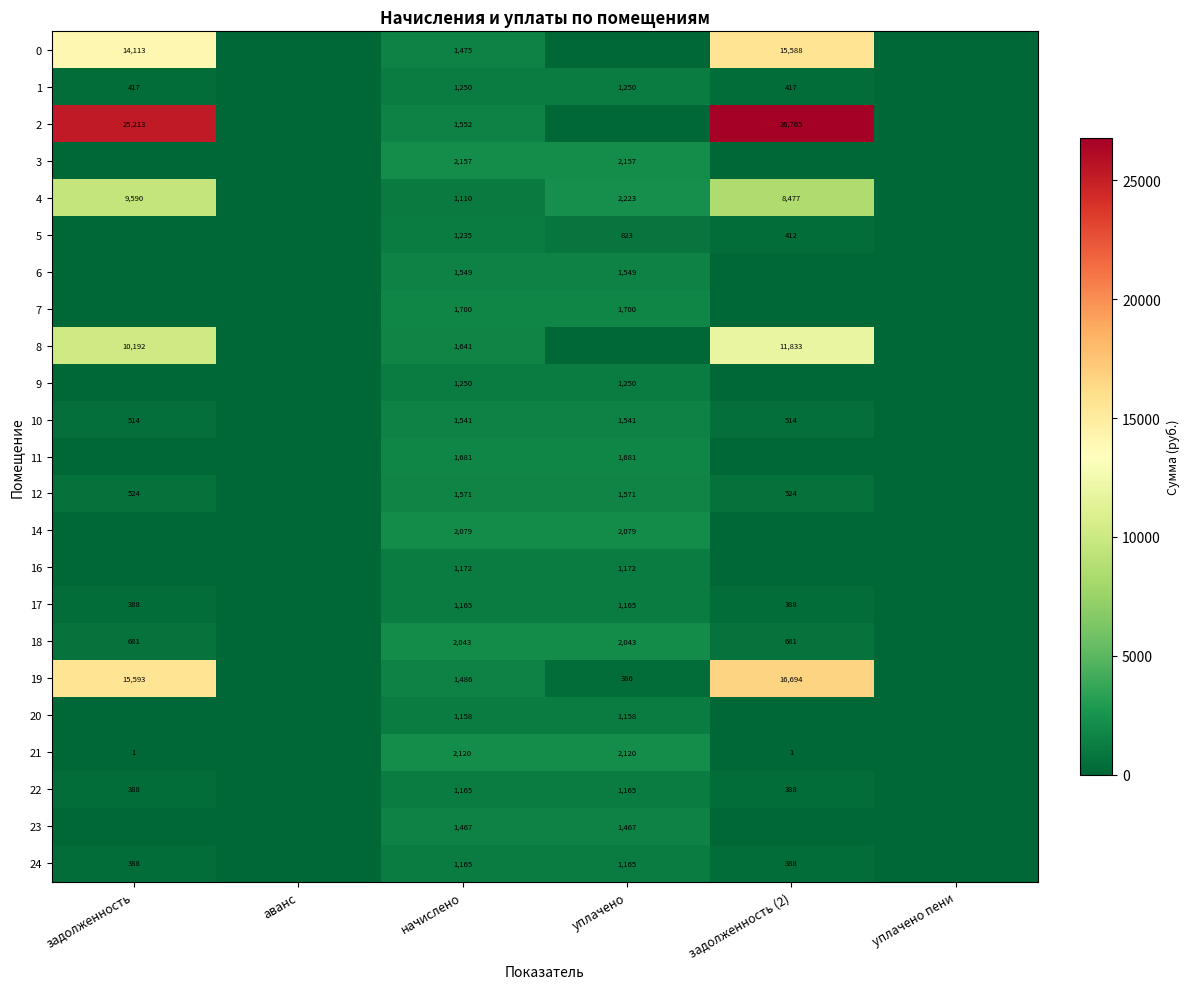

Is it true that 10 equals 639 at начислено?

False